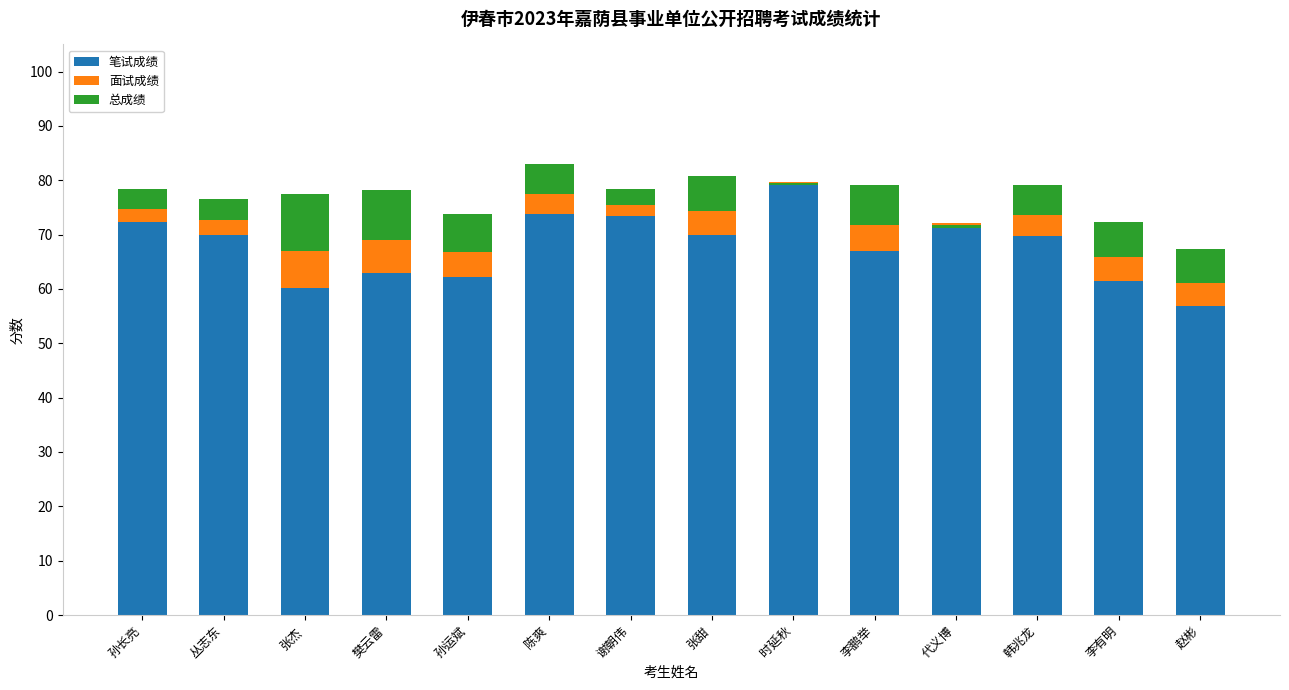

What is the label of the 2nd bar from the left?

丛志东